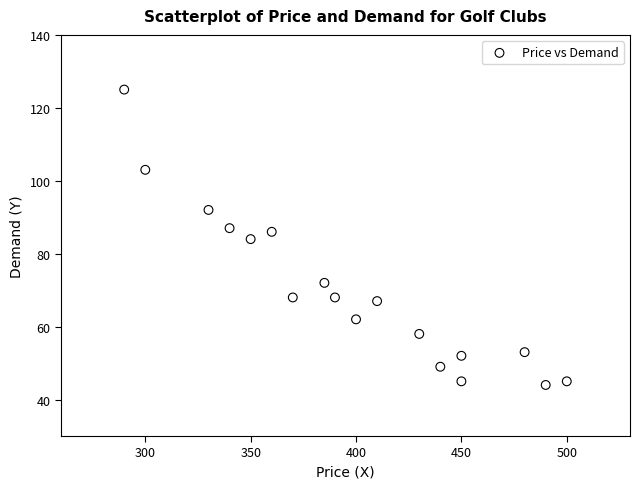

What is the range of Y values (max minus min)?

81